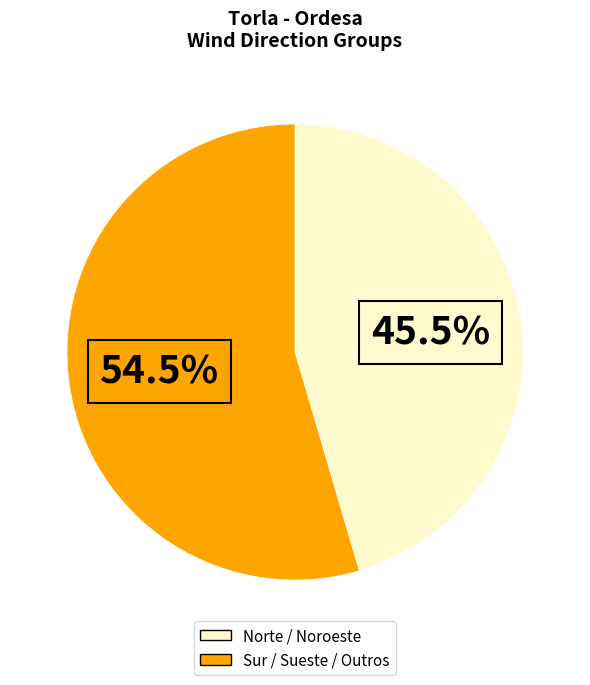

Does any single category account for the majority?

Yes